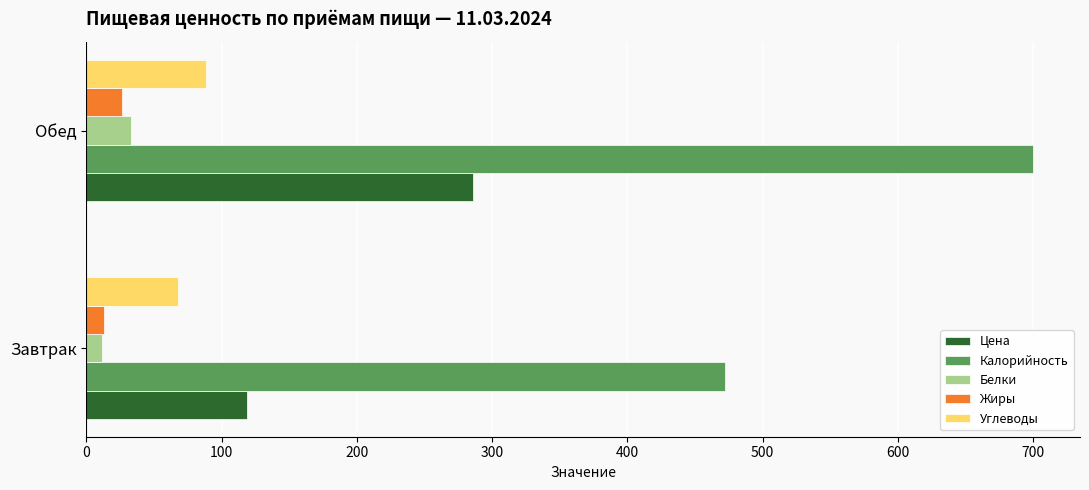

At which label is Цена closest to 202?

Завтрак